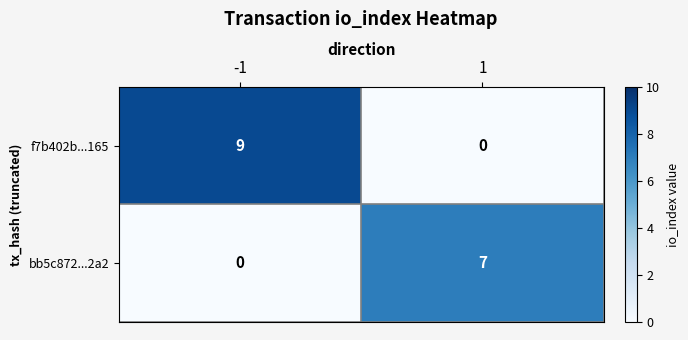

What is the total value across all series at -1?

9